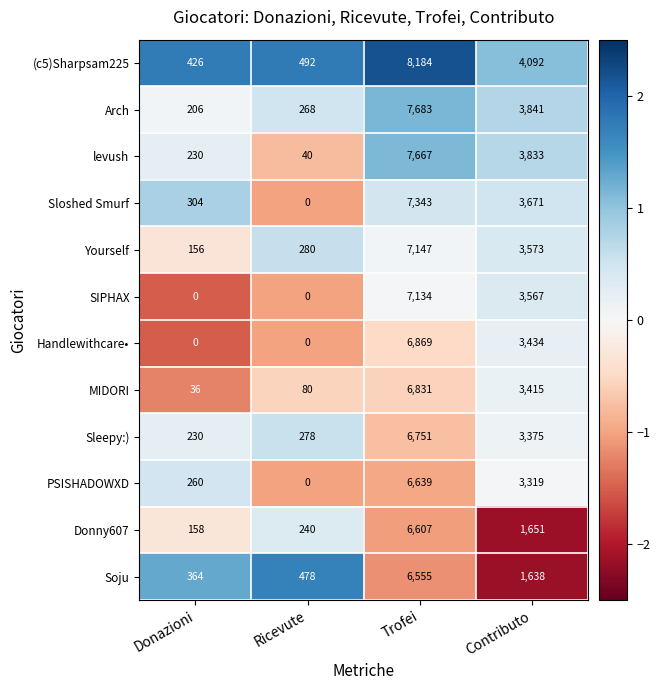

True or false: SIPHAX has a value of 3232 at Donazioni.

False